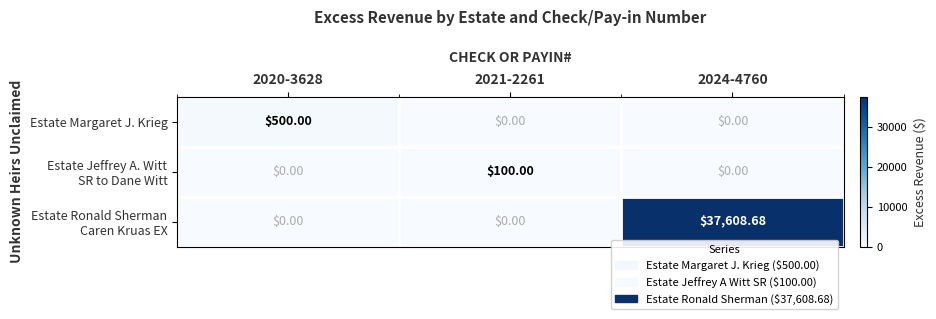

Between 2020-3628 and 2021-2261, which series saw the biggest shift?

Estate Margaret J. Krieg